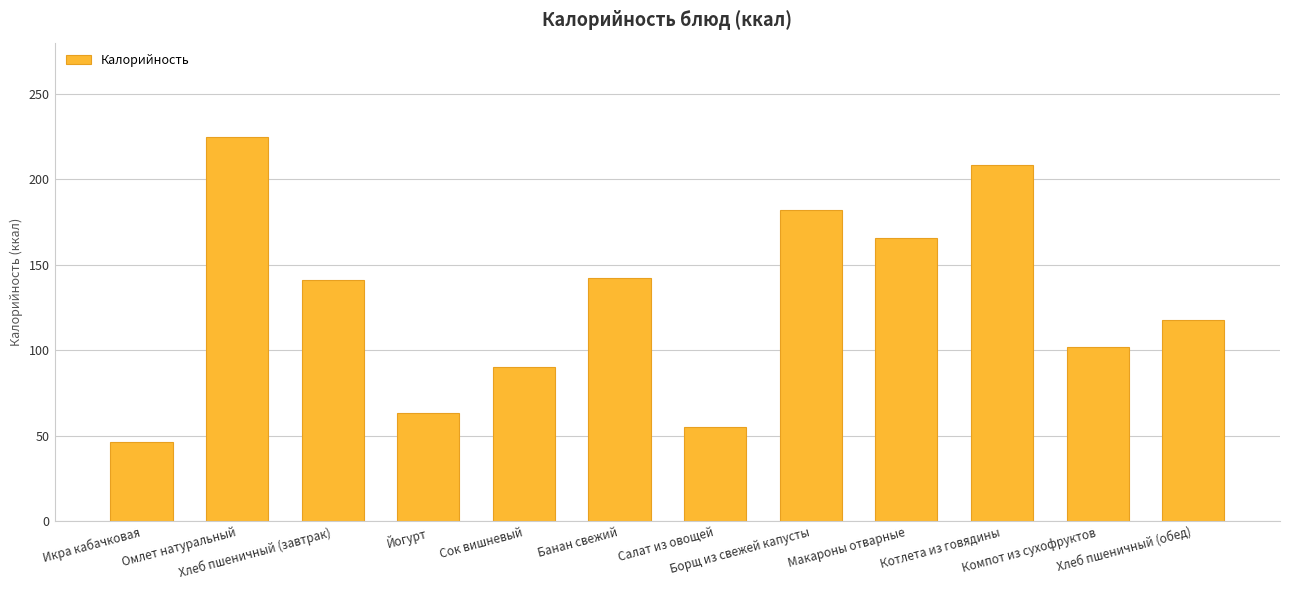

What is the average value?

128.2